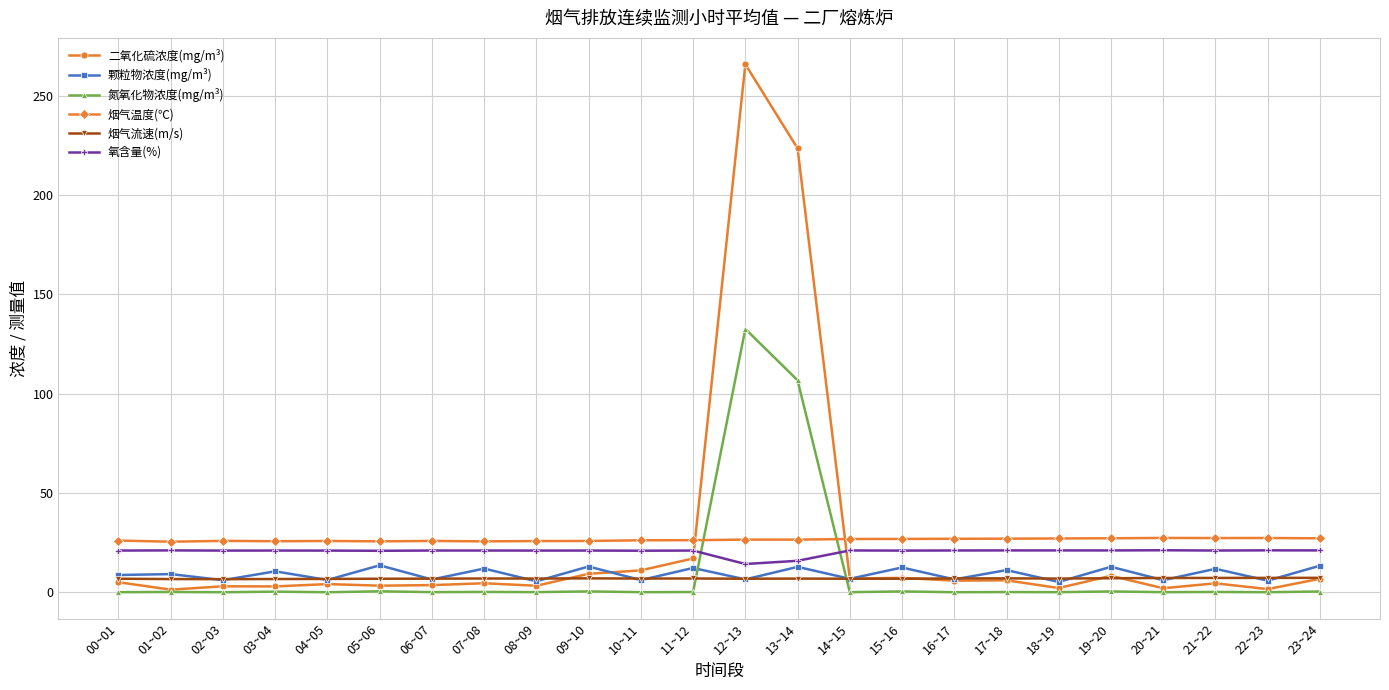

What is the maximum value for 氧含量(%)?

21.2